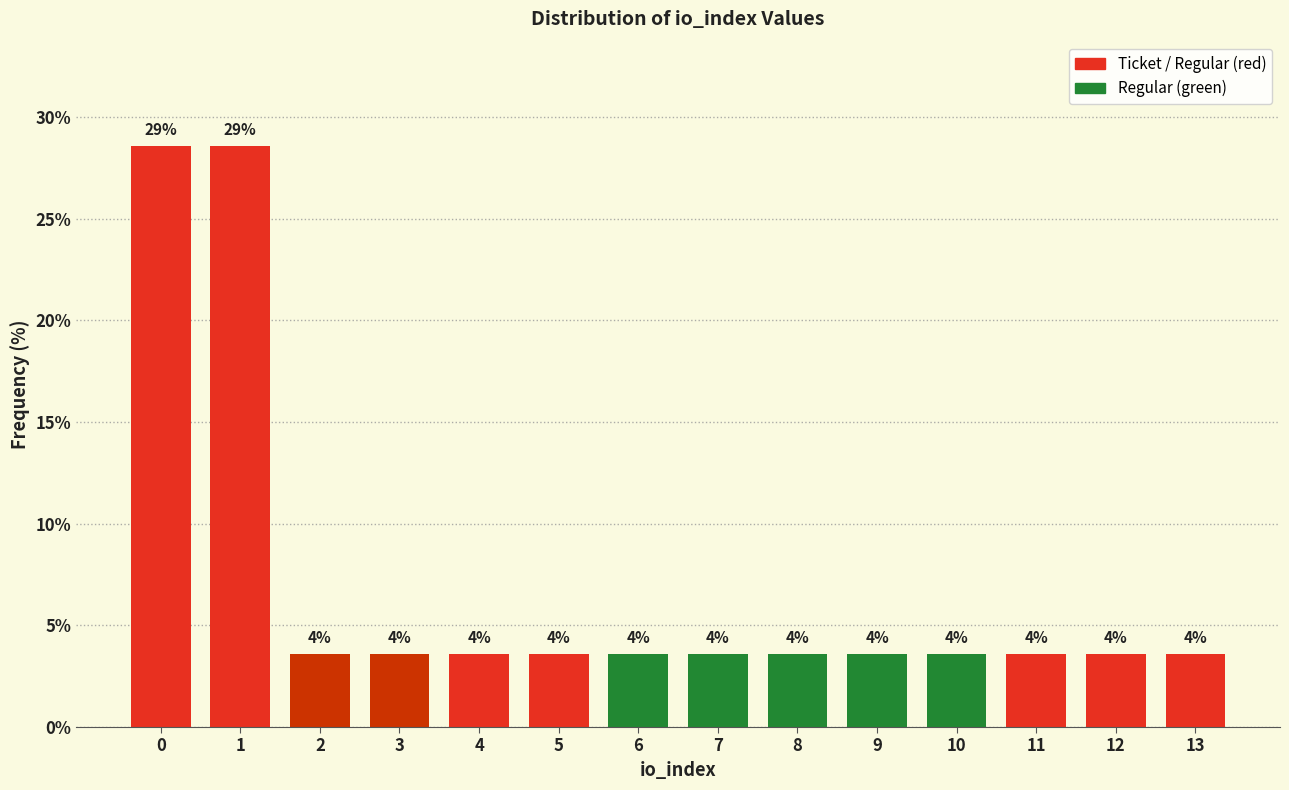

Does the chart contain any negative values?

No